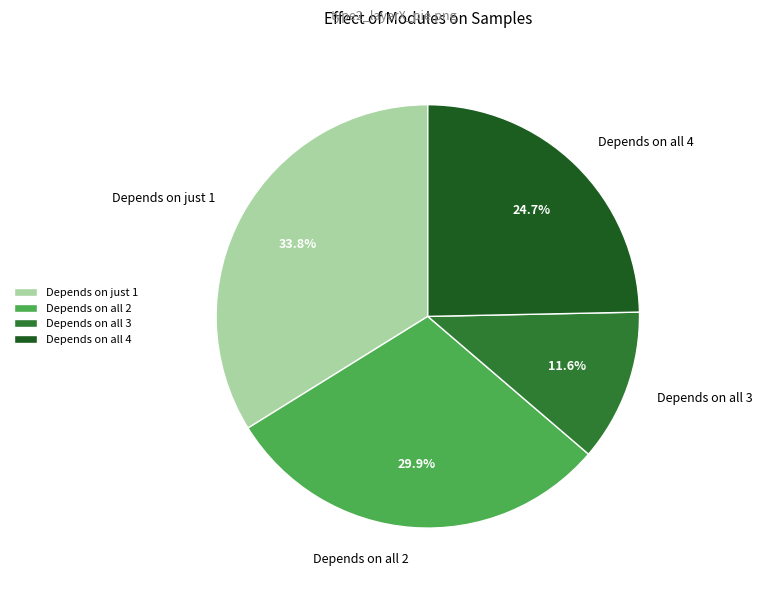

Combined, what portion of the pie is Depends on all 4 and Depends on all 3?

36.3%